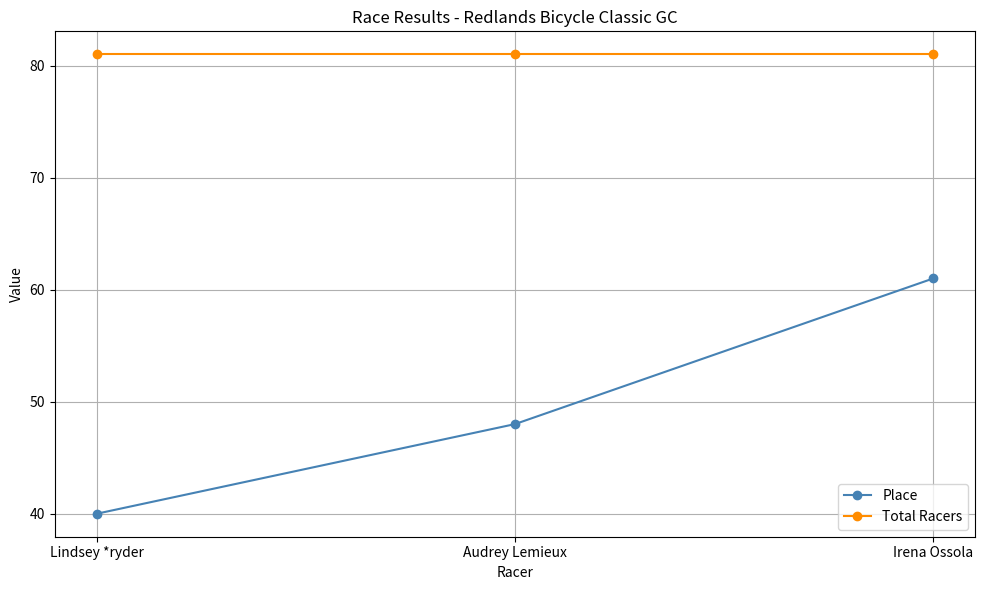

What is the difference between the highest and lowest values at Lindsey *ryder?

41